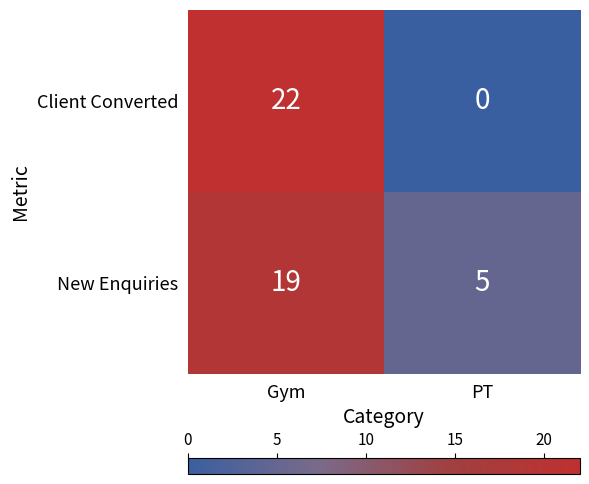

What is the greatest value displayed?

22